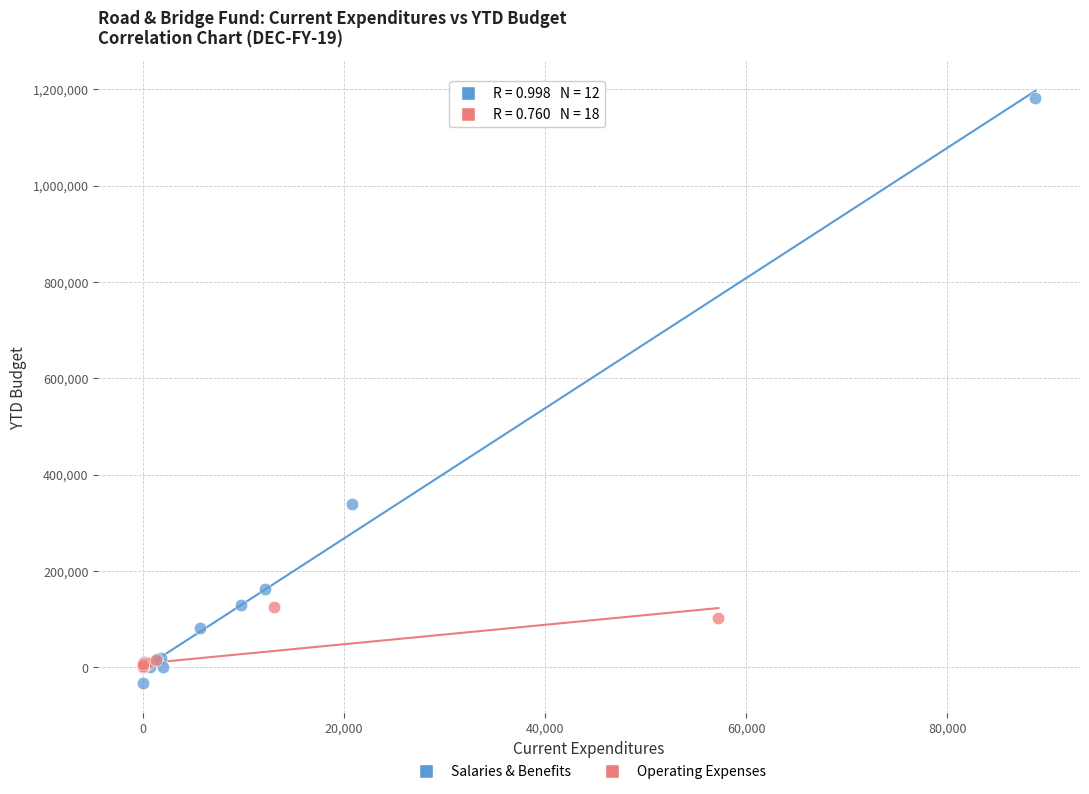

Which series reaches the maximum Y coordinate?

Salaries & Benefits